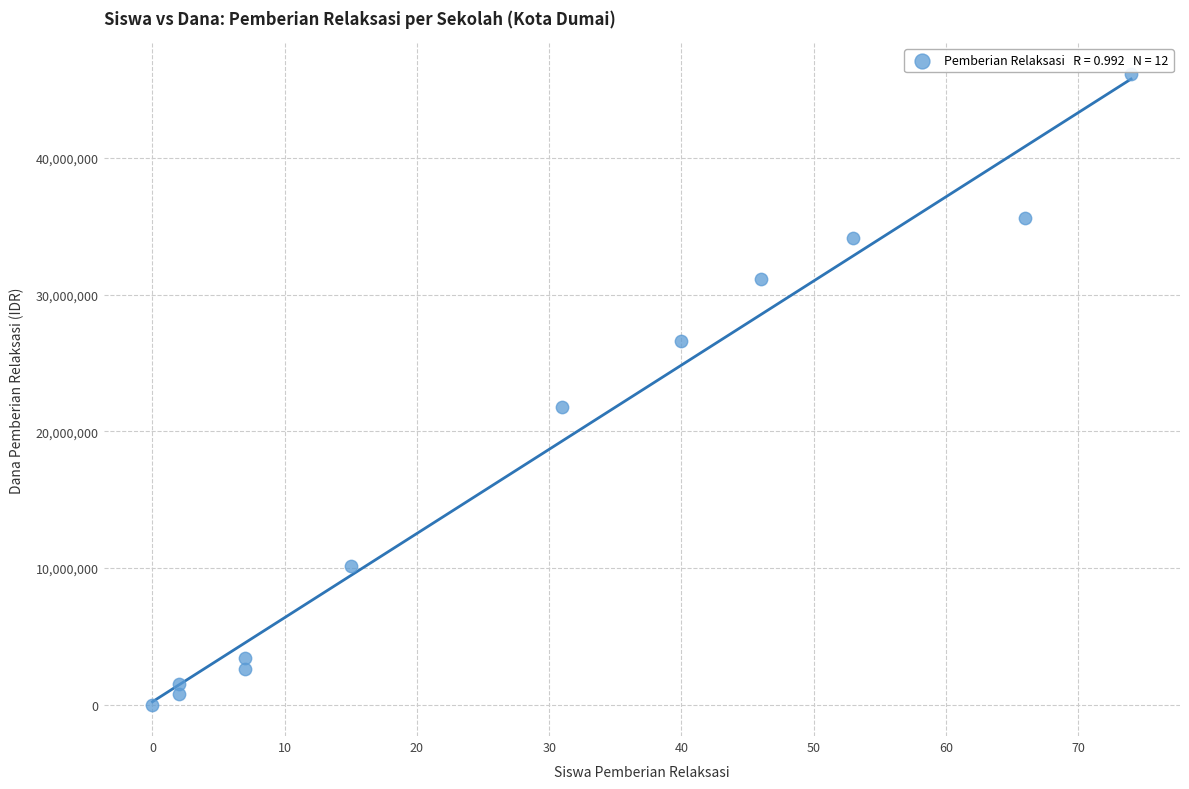

What Y value in the scatter plot is closest to 23062500?

21750000